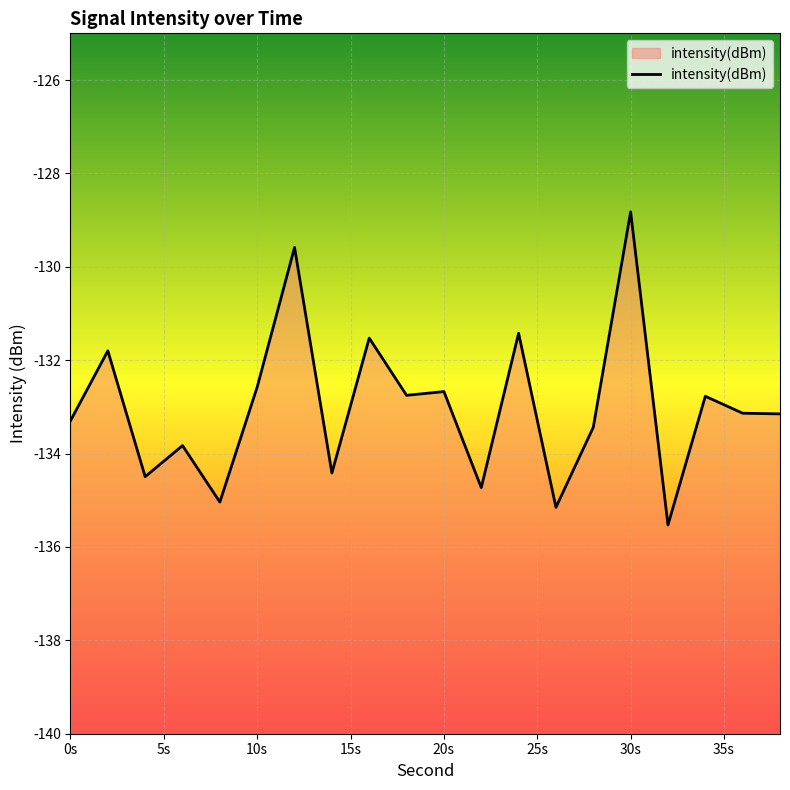

The value at 16 is -42.3. True or false?

False